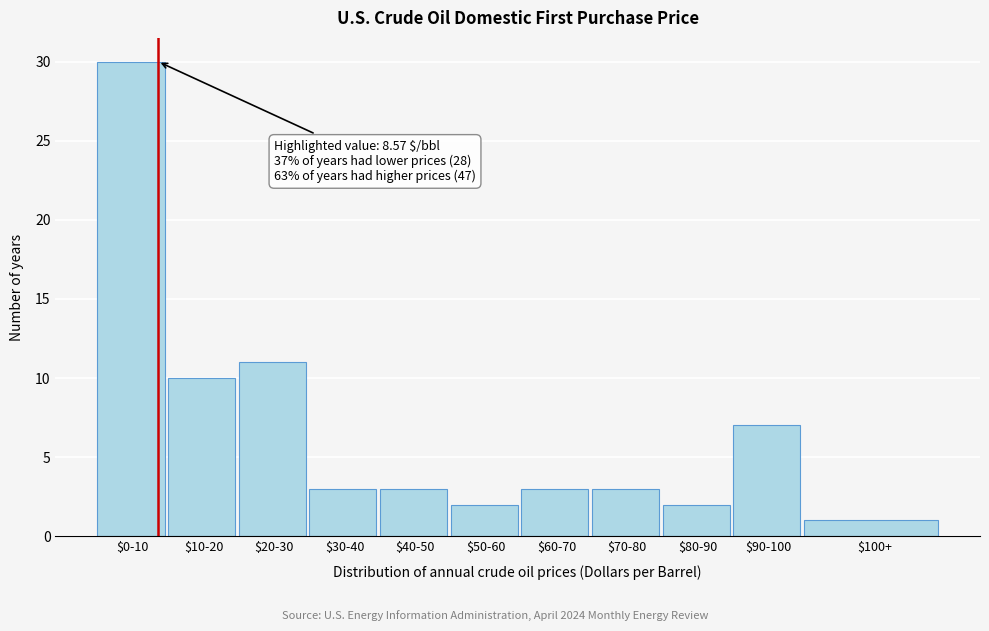

Reading right to left, transcribe all the data shown in this chart.

1	7	2	3	3	2	3	3	11	10	30